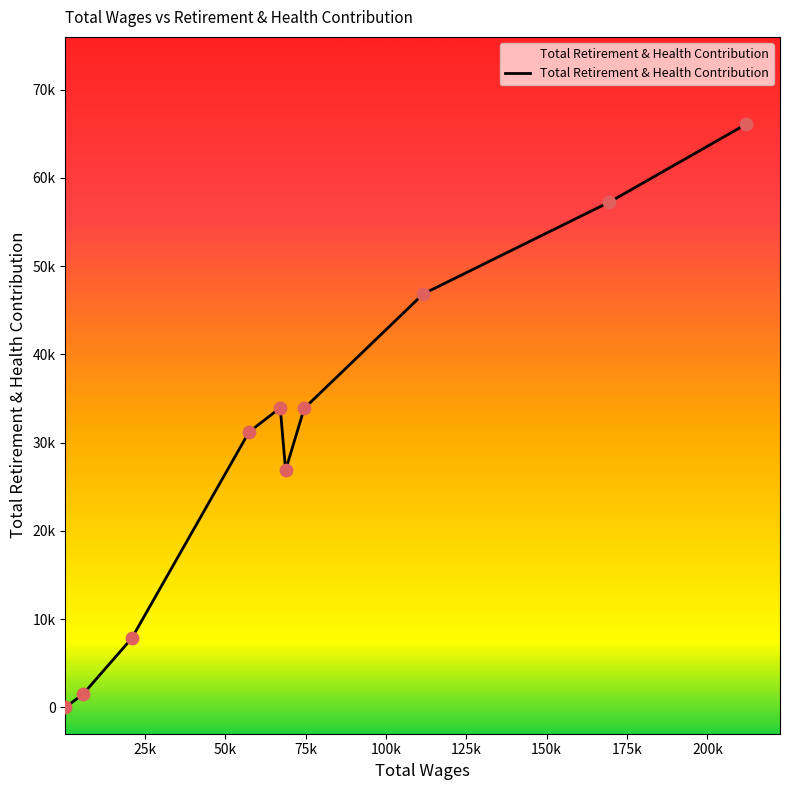

Is this an area chart (filled region under the line)?

Yes